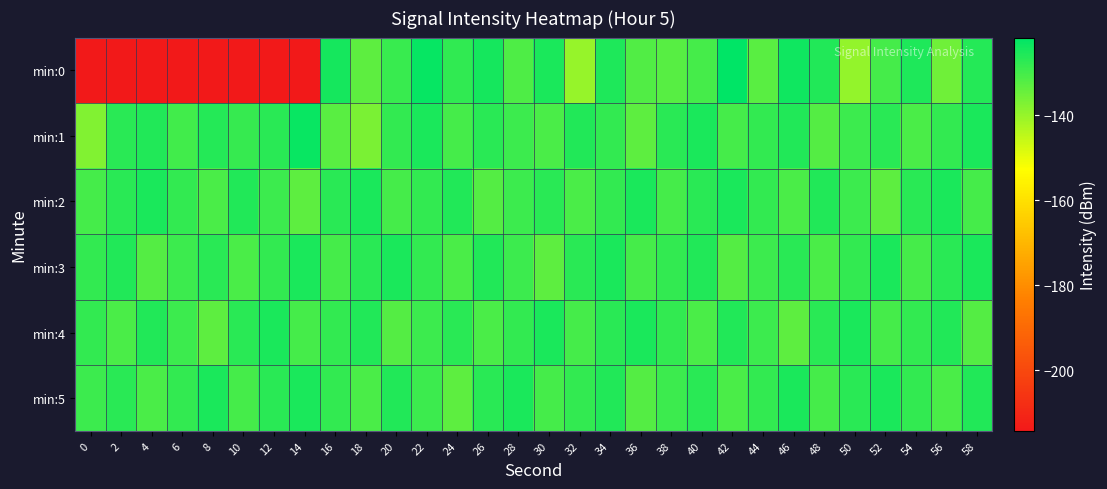

Reading right to left, what are all the values shown in this chart?

min:0: 58=-126.2	56=-135.1	54=-125.6	52=-130.0	50=-139.5	48=-126.0	46=-123.6	44=-132.7	42=-121.7	40=-130.2	38=-132.2	36=-131.5	34=-125.4	32=-140.0	30=-125.2	28=-131.4	26=-124.4	24=-127.5	22=-122.8	20=-128.7	18=-133.0	16=-124.4	14=-214.2	12=-214.2	10=-214.2	8=-214.2	6=-214.2	4=-214.2	2=-214.2	0=-214.2
min:1: 58=-125.0	56=-128.0	54=-131.0	52=-127.0	50=-129.0	48=-132.0	46=-126.0	44=-128.0	42=-130.0	40=-125.0	38=-127.0	36=-133.0	34=-128.0	32=-126.0	30=-131.0	28=-129.0	26=-127.0	24=-130.0	22=-125.0	20=-128.0	18=-136.8	16=-132.6	14=-122.8	12=-127.0	10=-128.3	8=-126.2	6=-129.9	4=-125.8	2=-127.1	0=-137.5
min:2: 58=-130.0	56=-125.0	54=-127.0	52=-133.0	50=-129.0	48=-126.0	46=-131.0	44=-128.0	42=-125.0	40=-127.0	38=-130.0	36=-125.0	34=-128.0	32=-131.0	30=-127.0	28=-129.0	26=-132.0	24=-126.0	22=-128.0	20=-130.0	18=-125.0	16=-127.0	14=-133.0	12=-129.0	10=-126.0	8=-131.0	6=-128.0	4=-125.0	2=-127.0	0=-130.0
min:3: 58=-125.0	56=-127.0	54=-130.0	52=-125.0	50=-128.0	48=-131.0	46=-127.0	44=-129.0	42=-132.0	40=-126.0	38=-128.0	36=-130.0	34=-125.0	32=-127.0	30=-133.0	28=-129.0	26=-126.0	24=-131.0	22=-128.0	20=-125.0	18=-127.0	16=-130.0	14=-125.0	12=-128.0	10=-131.0	8=-127.0	6=-129.0	4=-132.0	2=-126.0	0=-128.0
min:4: 58=-132.0	56=-126.0	54=-128.0	52=-130.0	50=-125.0	48=-127.0	46=-133.0	44=-129.0	42=-126.0	40=-131.0	38=-128.0	36=-125.0	34=-127.0	32=-130.0	30=-125.0	28=-128.0	26=-131.0	24=-127.0	22=-129.0	20=-132.0	18=-126.0	16=-128.0	14=-130.0	12=-125.0	10=-127.0	8=-133.0	6=-129.0	4=-126.0	2=-131.0	0=-128.0
min:5: 58=-126.0	56=-131.0	54=-128.0	52=-125.0	50=-127.0	48=-130.0	46=-125.0	44=-128.0	42=-131.0	40=-127.0	38=-129.0	36=-132.0	34=-126.0	32=-128.0	30=-130.0	28=-125.0	26=-127.0	24=-133.0	22=-129.0	20=-126.0	18=-131.0	16=-128.0	14=-125.0	12=-127.0	10=-130.0	8=-125.0	6=-128.0	4=-131.0	2=-127.0	0=-129.0